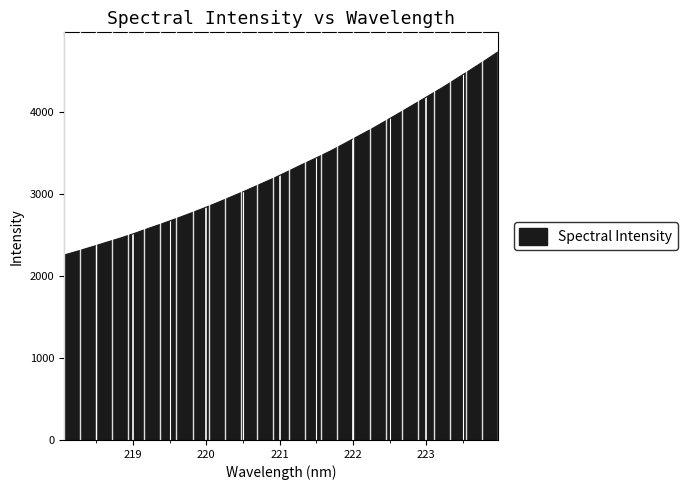

Does the chart display data point markers on the line(s)?

No